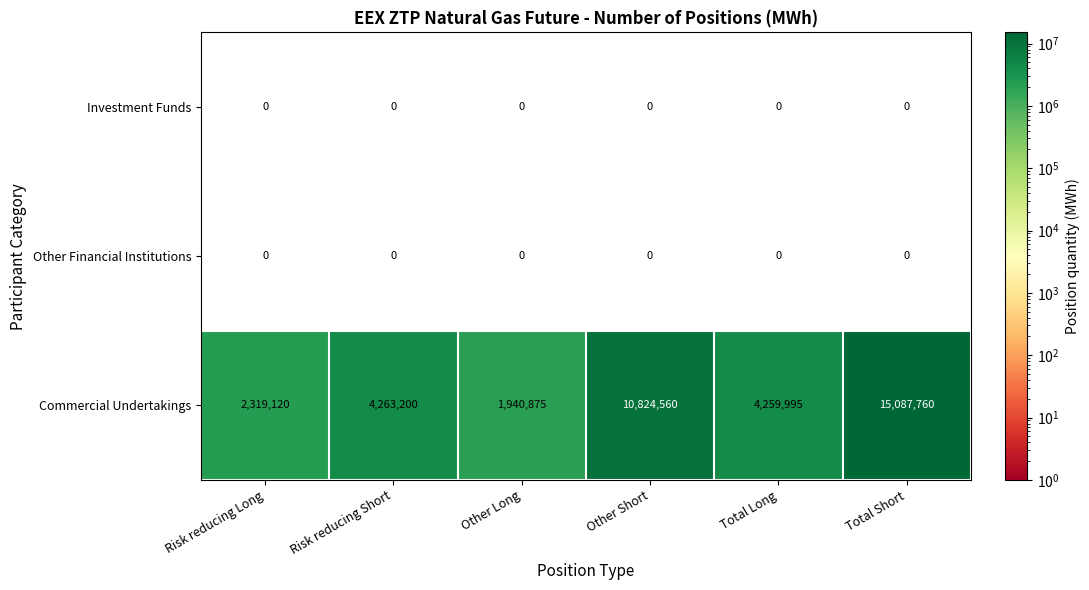

True or false: Commercial Undertakings has a value of 2120375 at Risk reducing Short.

False